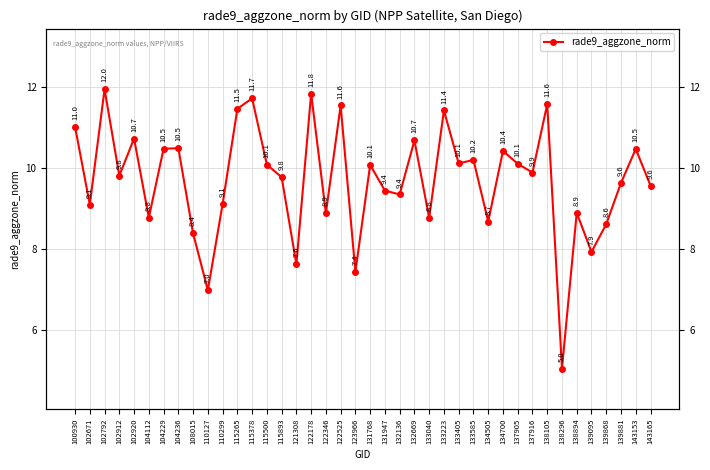

List the labels in order of value, smallest first.

138296, 110127, 123966, 121308, 139095, 108015, 139868, 134505, 133040, 104112, 122346, 138894, 102671, 110299, 132136, 131947, 143165, 139881, 115893, 102912, 137916, 131768, 115500, 137905, 133405, 133585, 134700, 143153, 104229, 104236, 132669, 102920, 100930, 133223, 115265, 122525, 138105, 115378, 122178, 102792